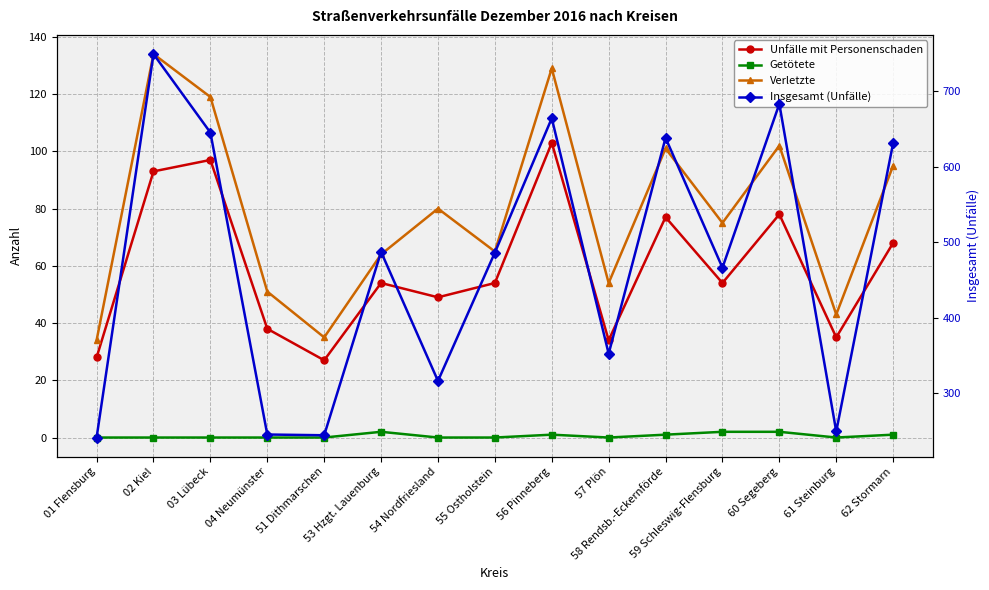

At 61 Steinburg, list the series in order from smallest to largest.

Getötete, Unfälle mit Personenschaden, Verletzte, Insgesamt (Unfälle)